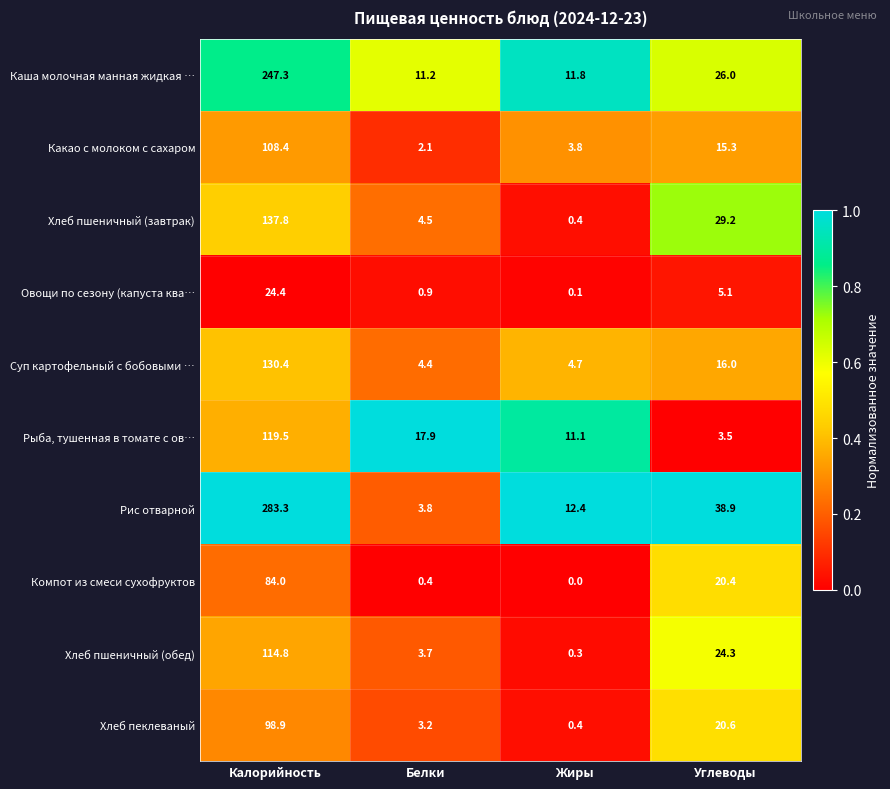

What is the difference between the second highest and minimum values in the Суп картофельный с бобовыми … series?

11.6